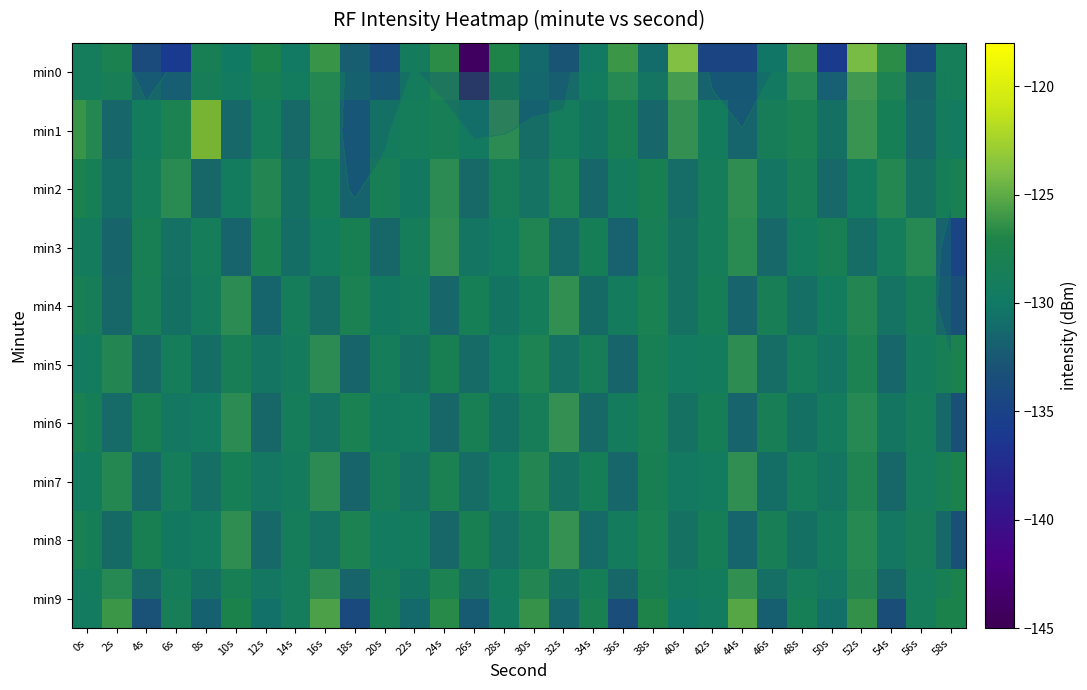

What is the difference between the min3 values at 48s and 24s?

4.3